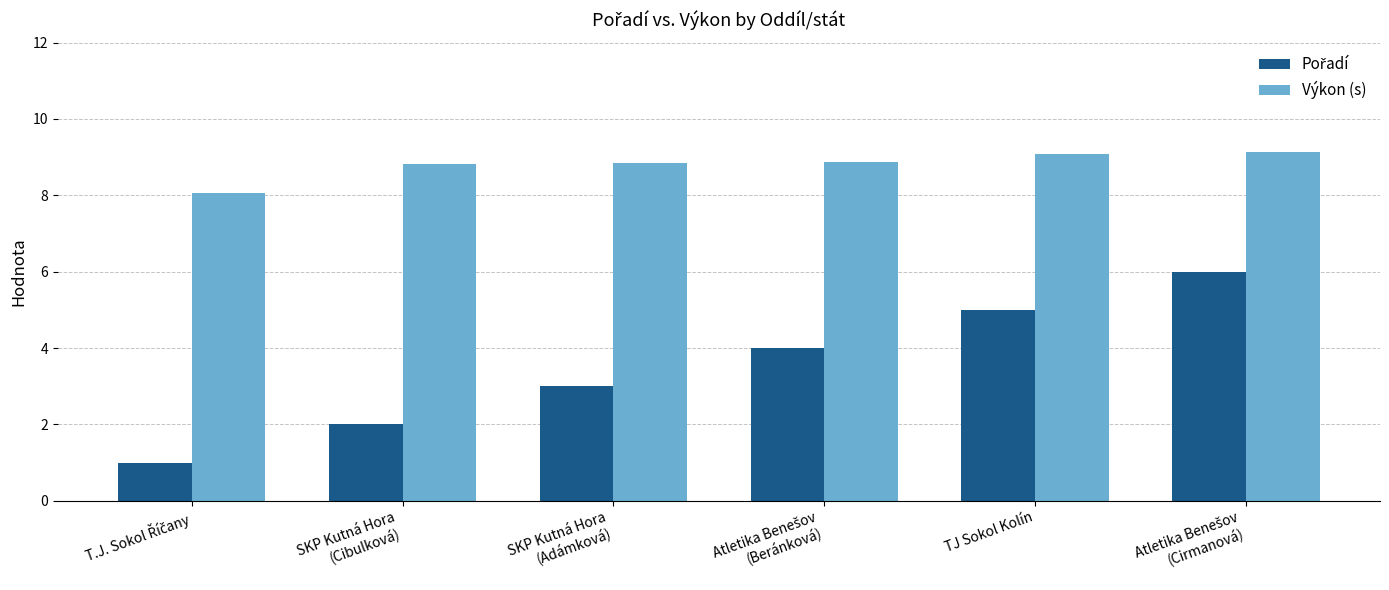

What is the maximum value shown in the chart?

9.1